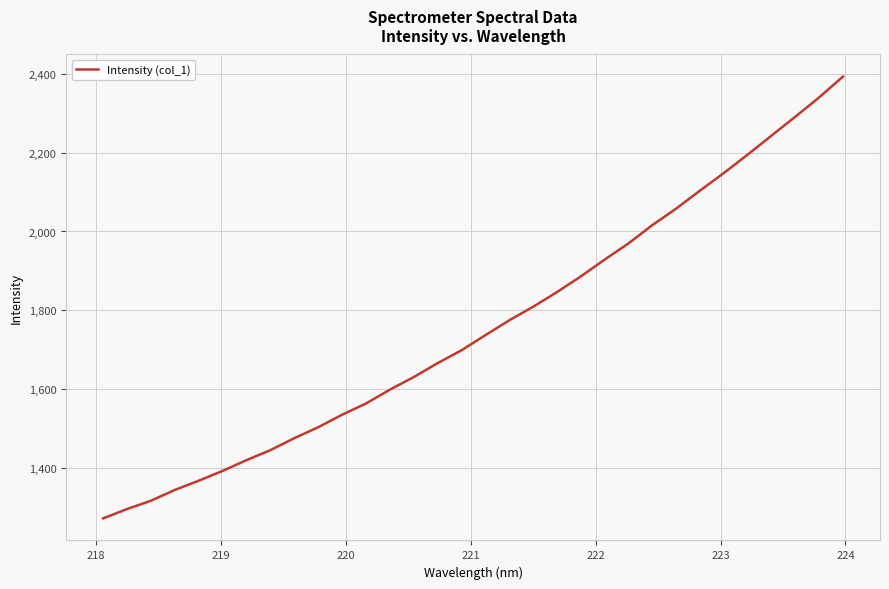

What is the smallest value displayed?

1272.7